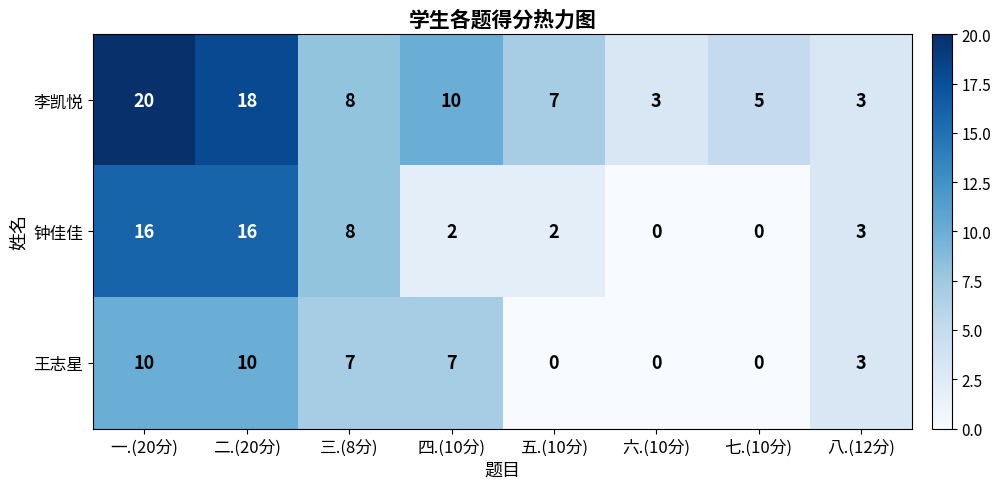

Which series has the largest range (max minus min)?

李凯悦